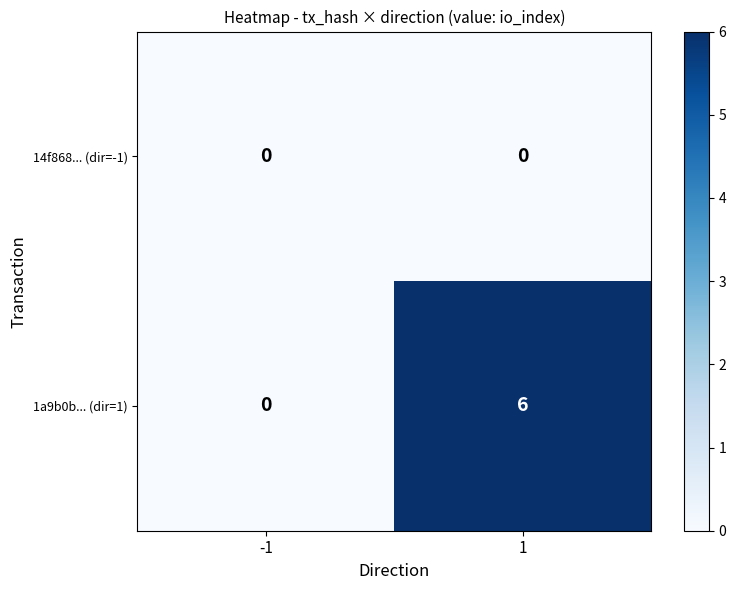

How many positive values does the 1a9b0b... (dir=1) series have?

1